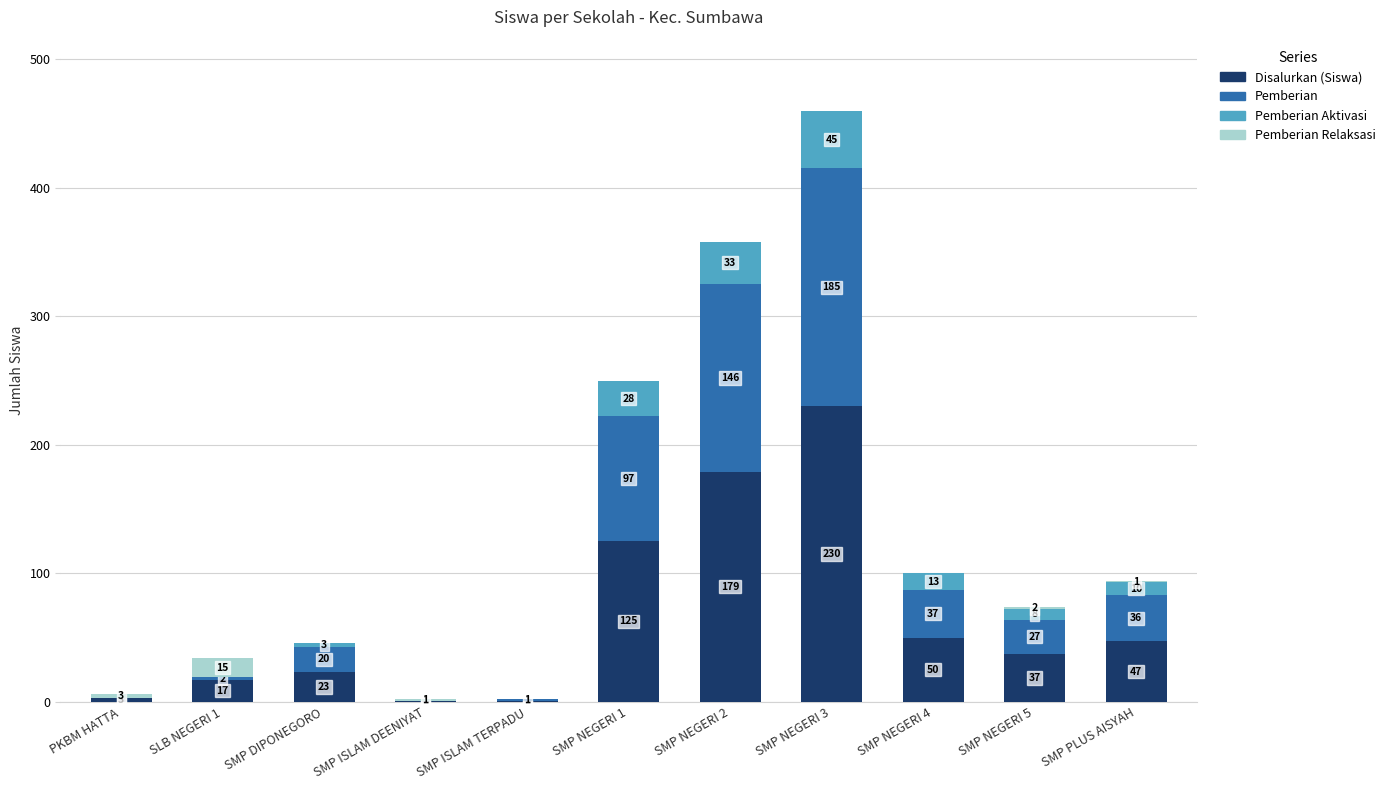

What is the total value across all series at SMP NEGERI 3?

460